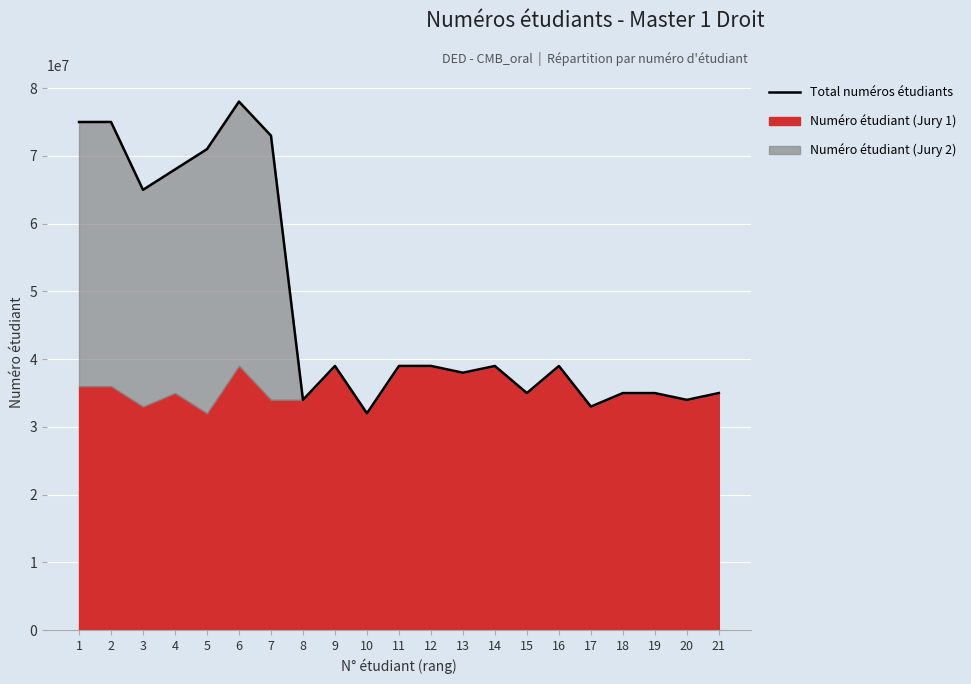

What is the sum of the values at 6 and 17?

111031779